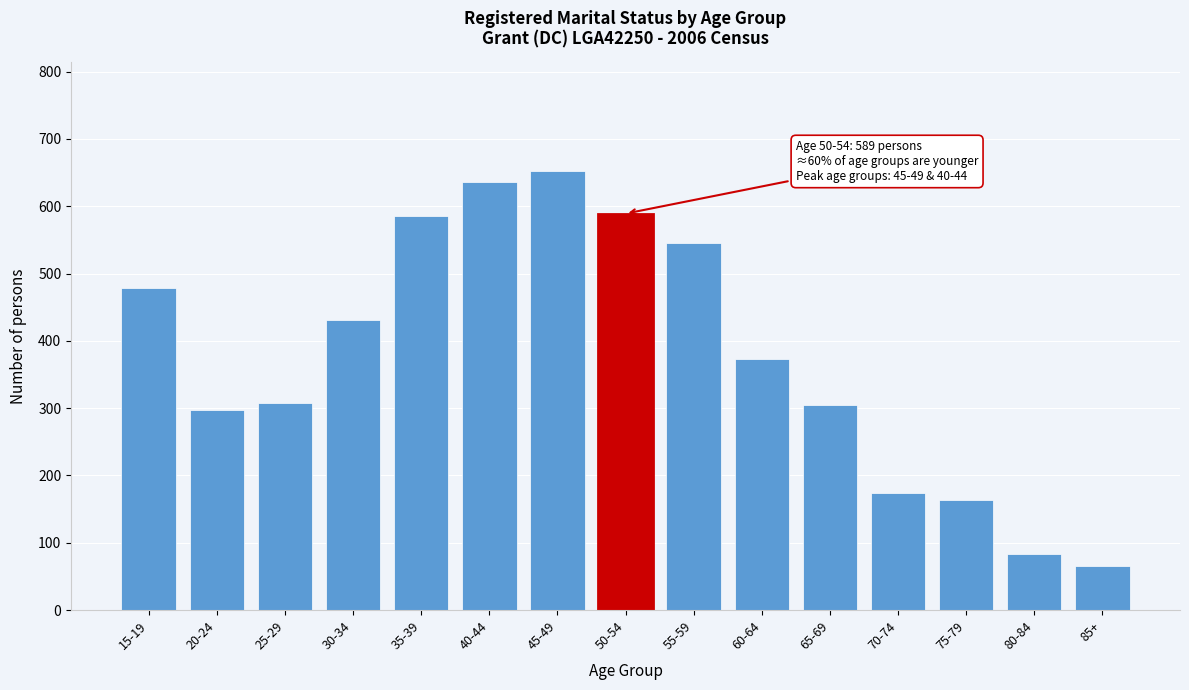

What is the difference between the maximum and minimum values?

586